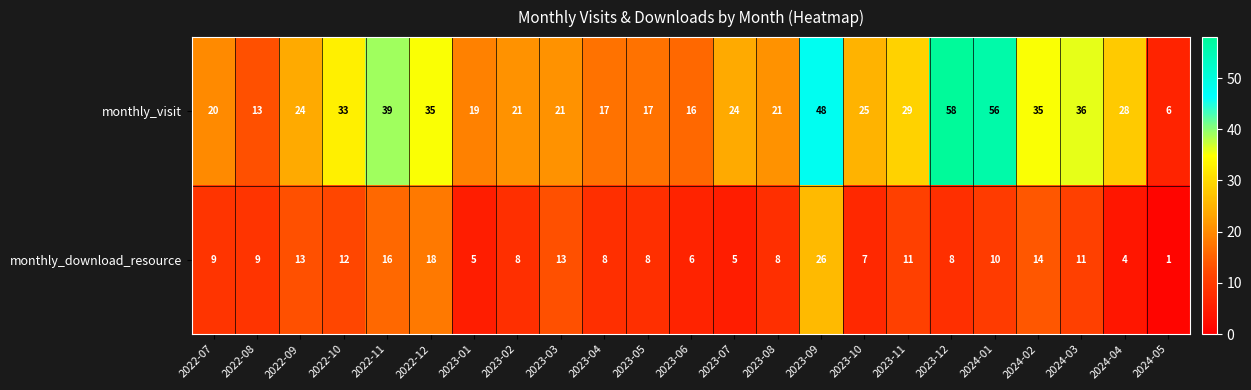

Which series has the largest range (max minus min)?

monthly_visit